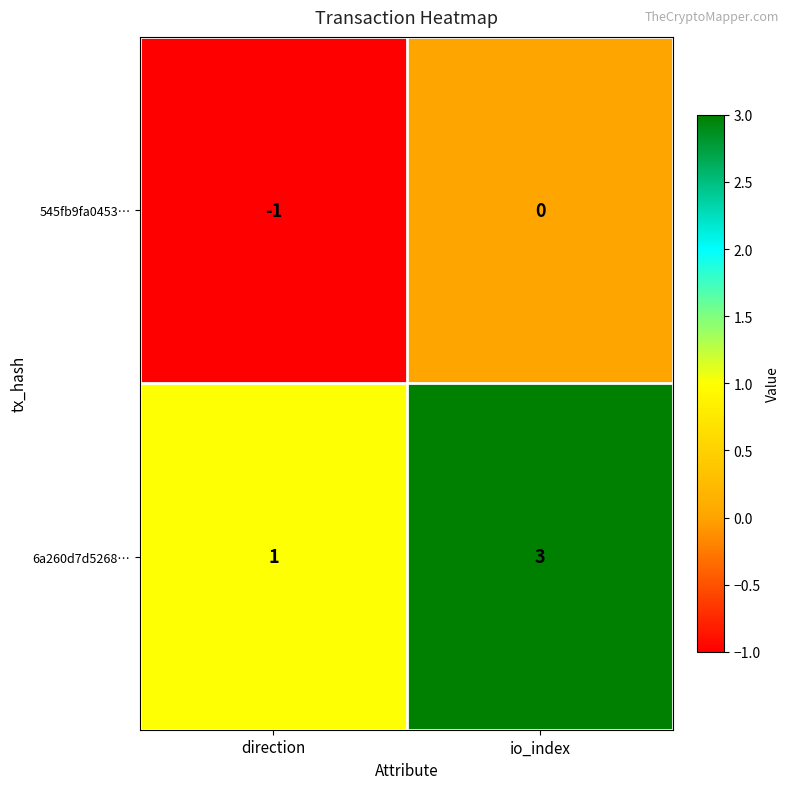

At direction, list the series in order from largest to smallest.

6a260d7d5268…, 545fb9fa0453…